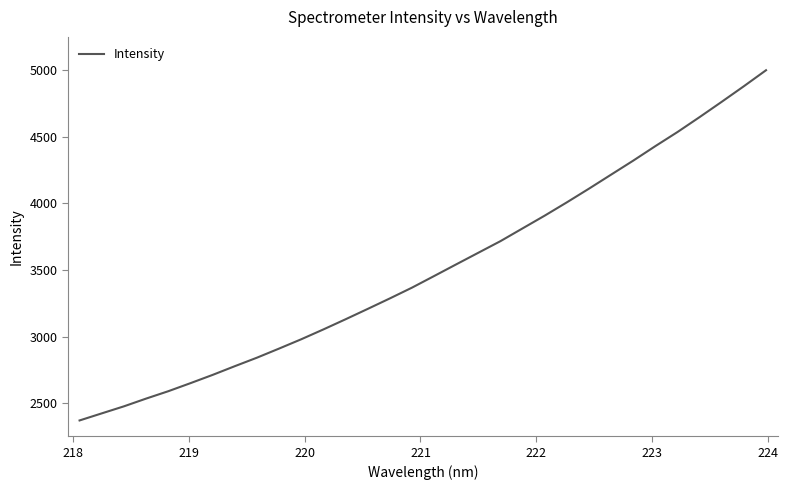

What is the difference between the maximum and minimum values?

2624.7